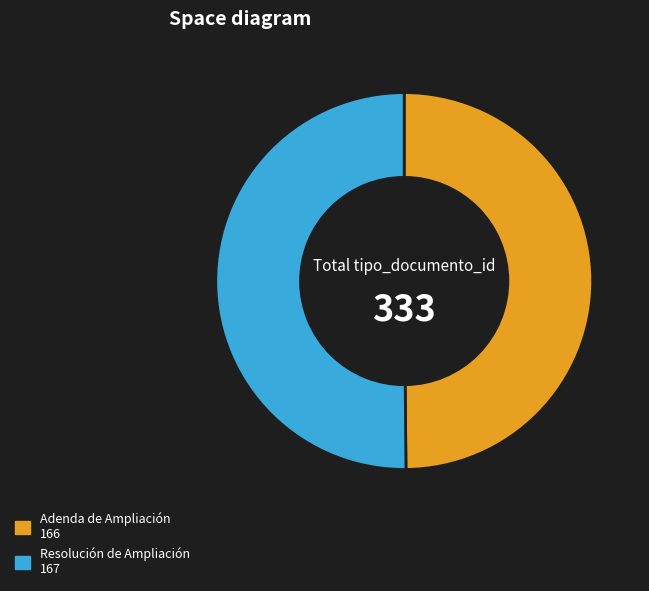

Approximately how many times larger is the value at Resolución de Ampliación 167 compared to Adenda de Ampliación 166?

1.0